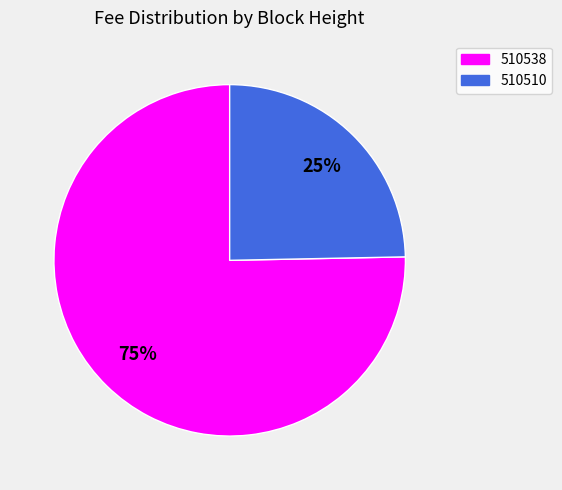

What is the majority slice?

510538